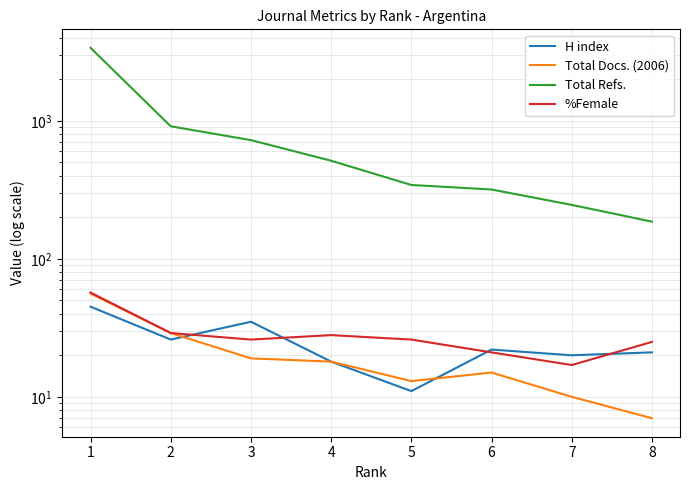

Which series has the largest total across all categories?

Total Refs.